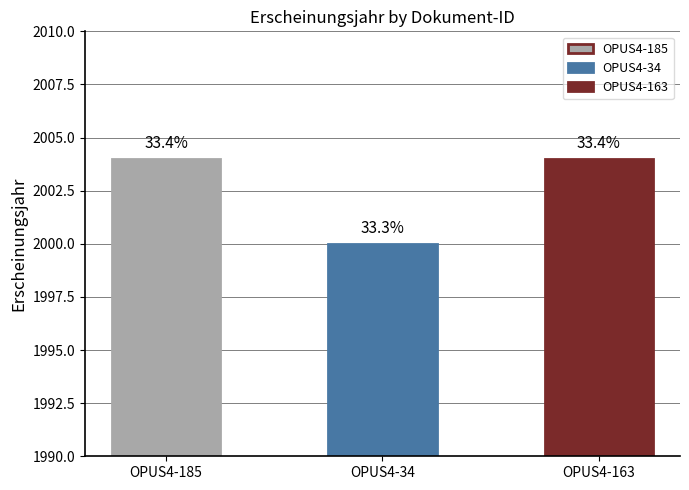

Reading left to right, transcribe all the data shown in this chart.

2004	2000	2004